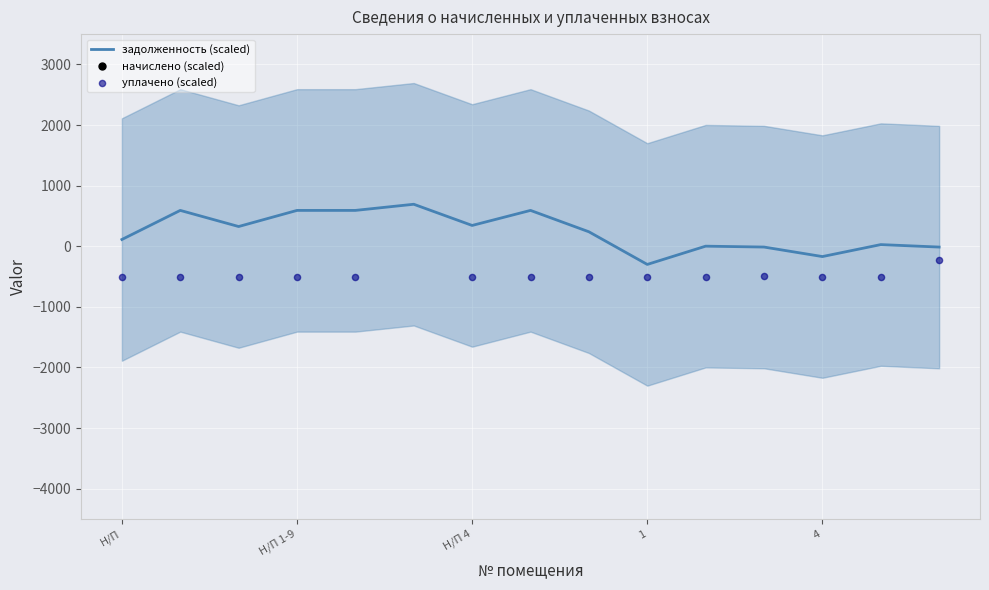

What is the lowest value of the задолженность (scaled) series?

-300.0